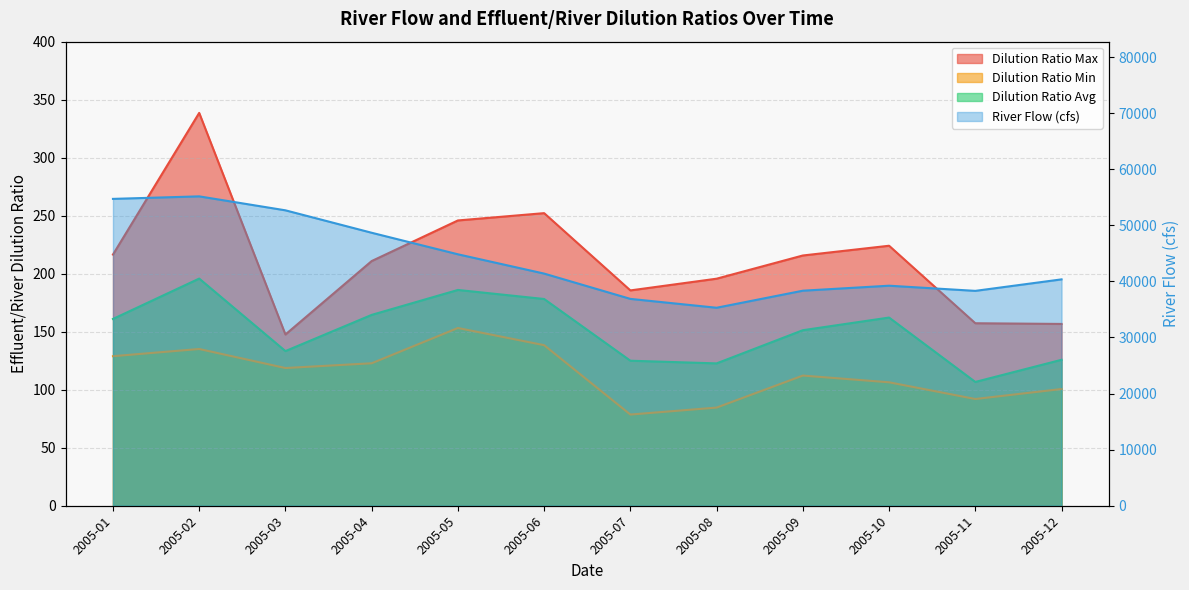

True or false: River Flow (cfs) has a value of 41390.0 at 2005-06.

True